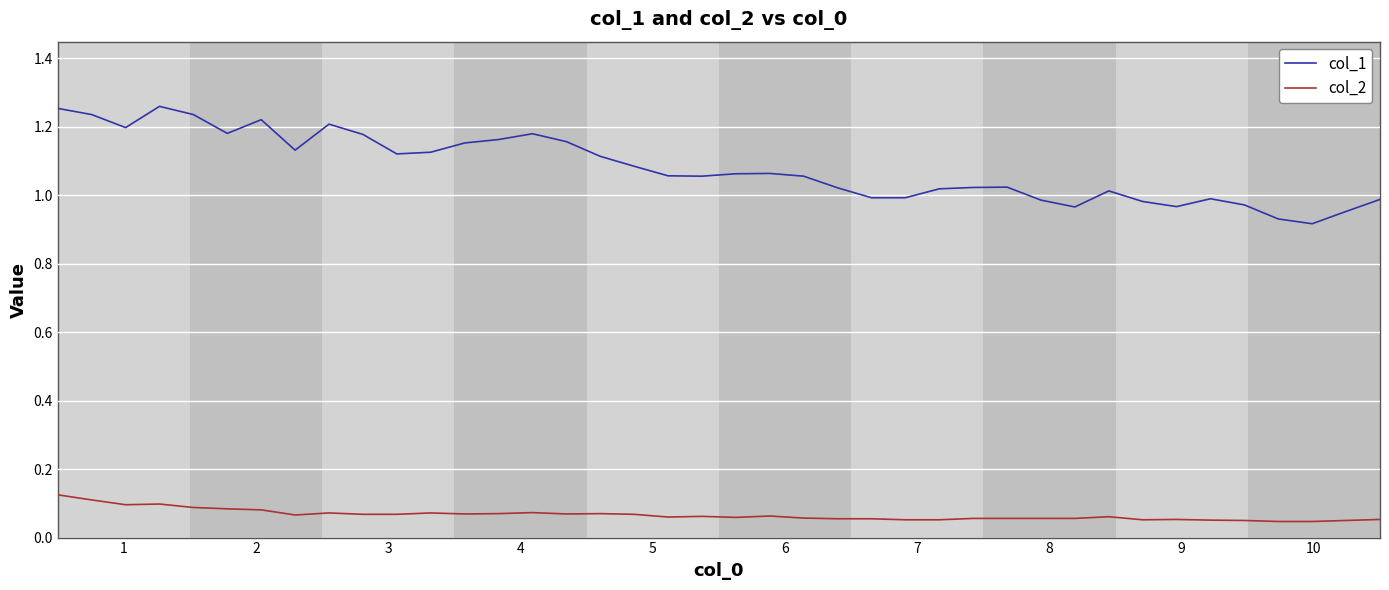

True or false: col_1 and col_2 cross at least once.

False